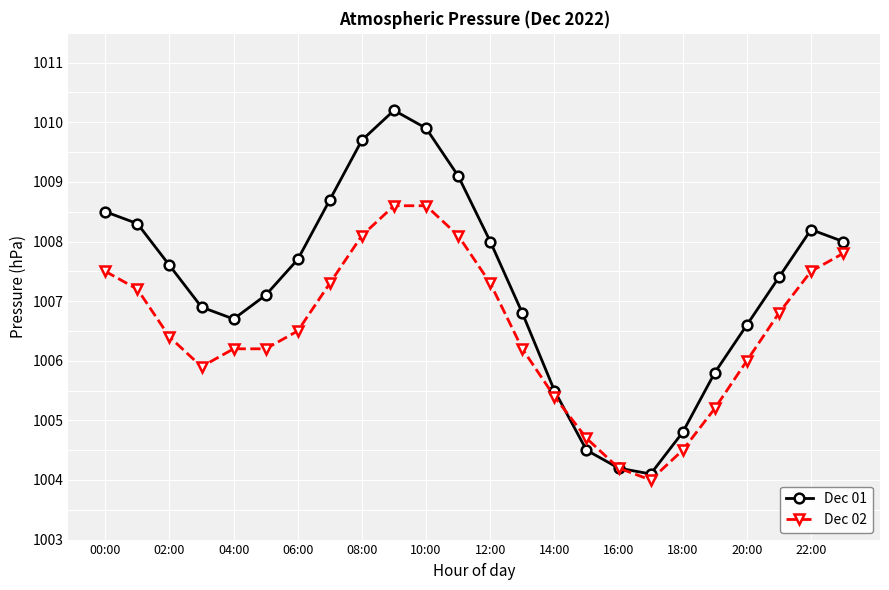

In Dec 01, how many points are lower than both neighbors (excluding endpoints)?

2